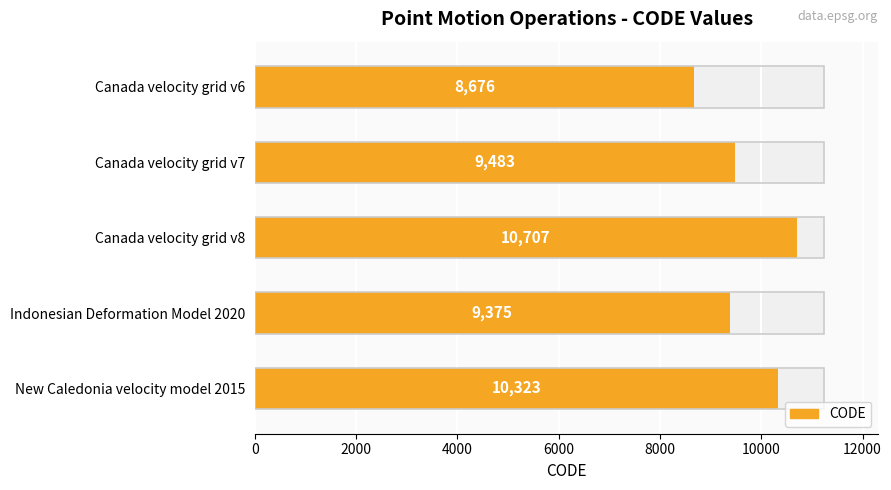

What is the value of the 1st bar from the left?

8676